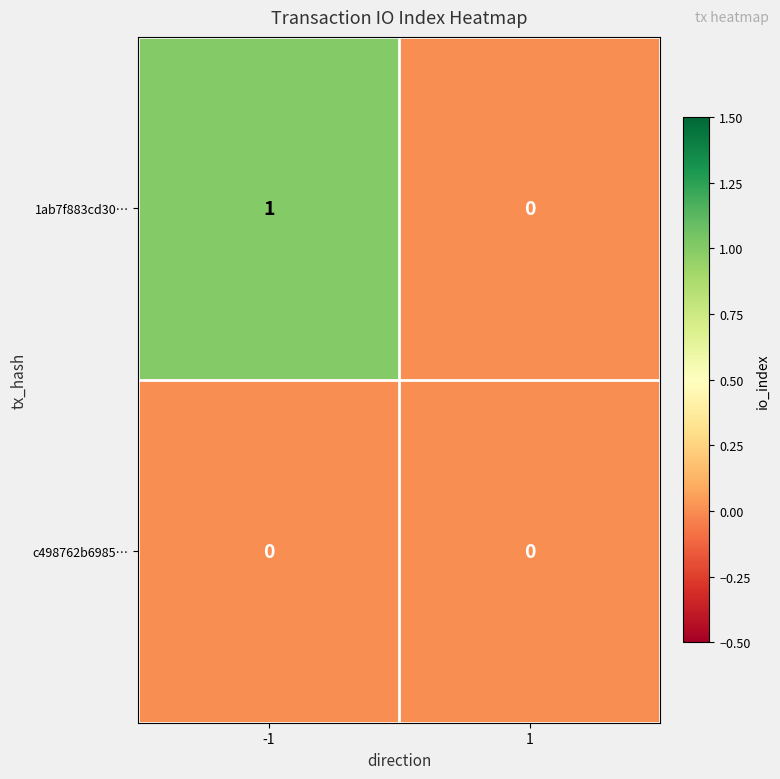

How many categories are shown in the chart?

2